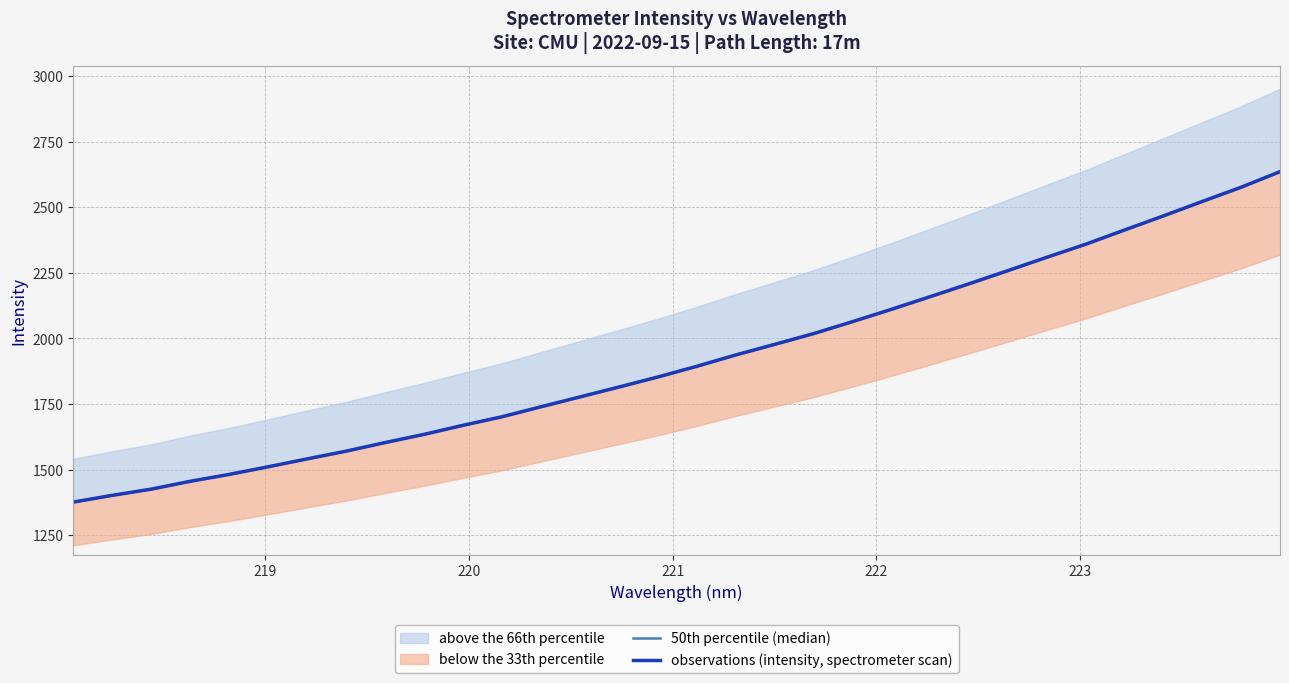

True or false: 50th percentile (median) and observations (intensity, spectrometer scan) intersect in this chart.

False